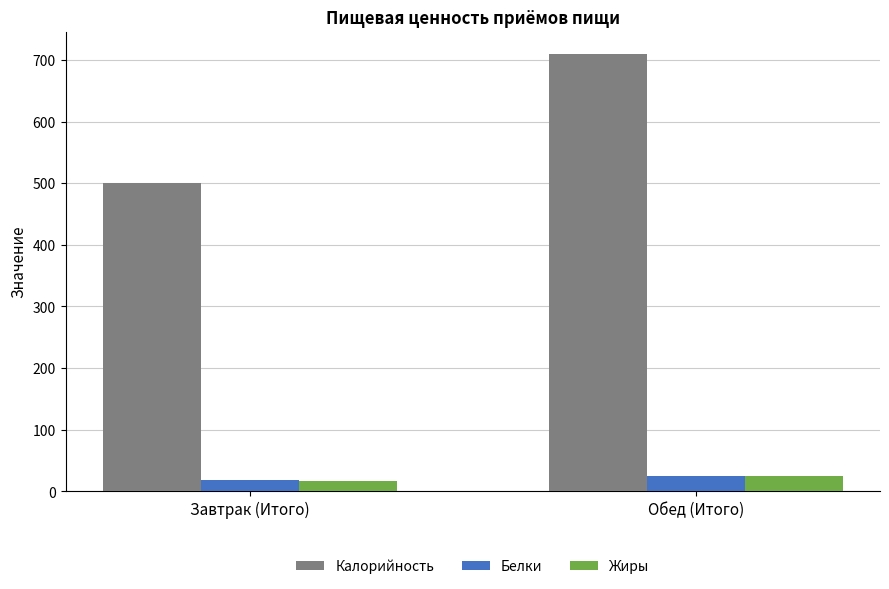

Count the number of categories in the chart.

2